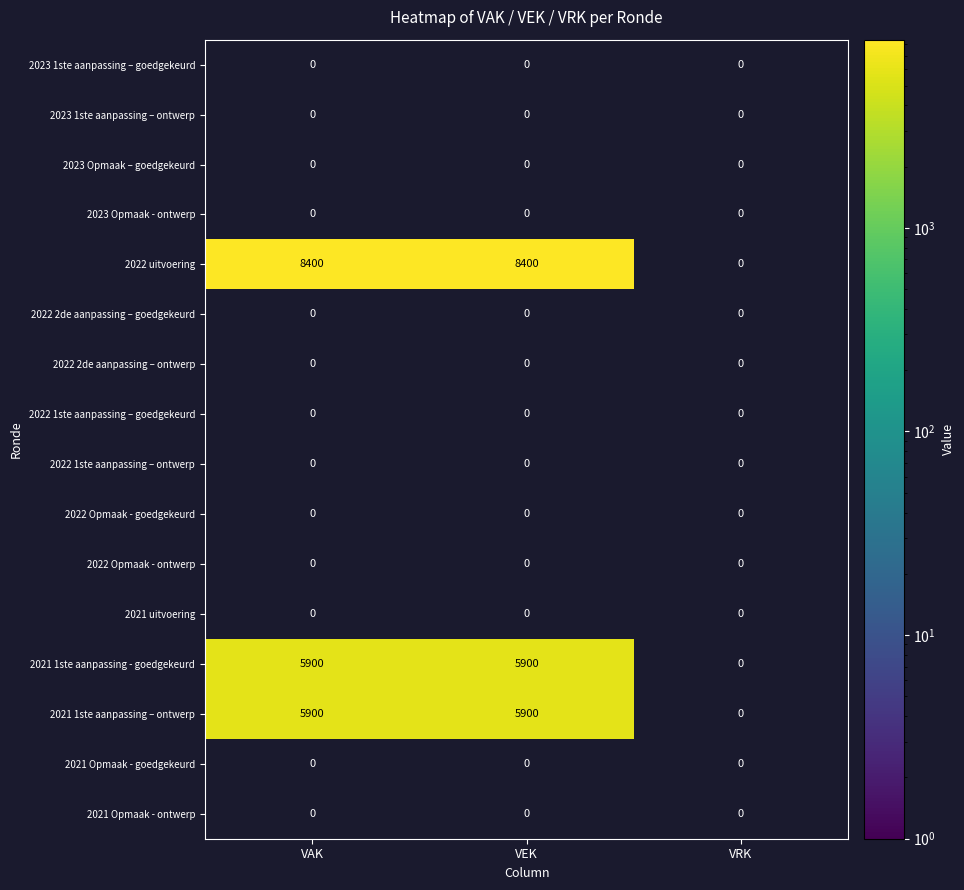

What is the greatest value displayed?

8400